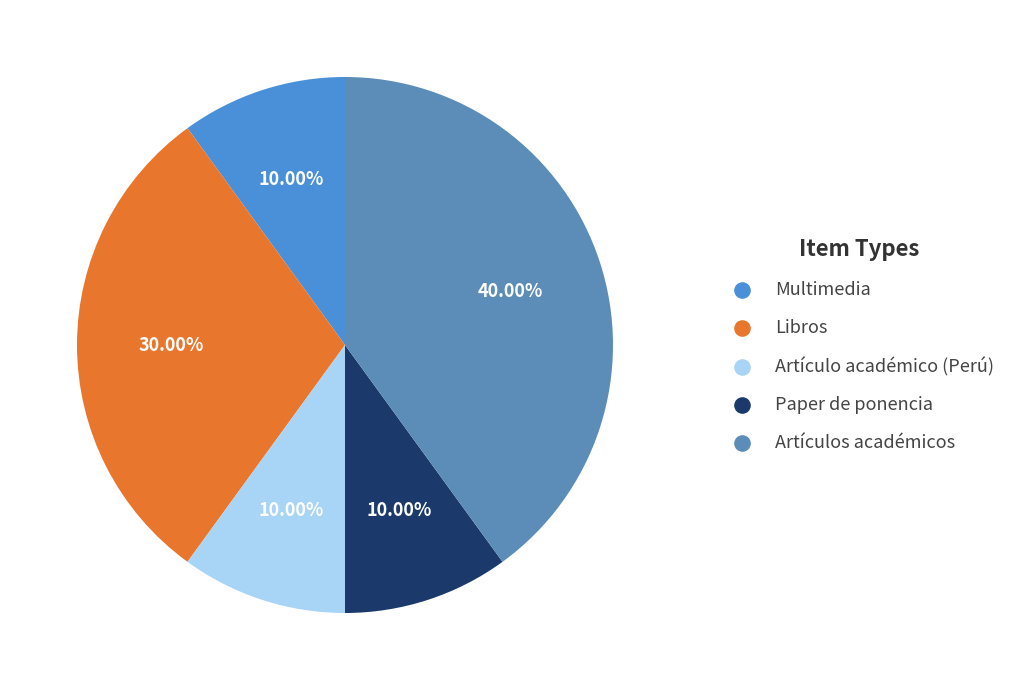

To the nearest percent, what is the combined percentage of Paper de ponencia and Artículos académicos?

50%